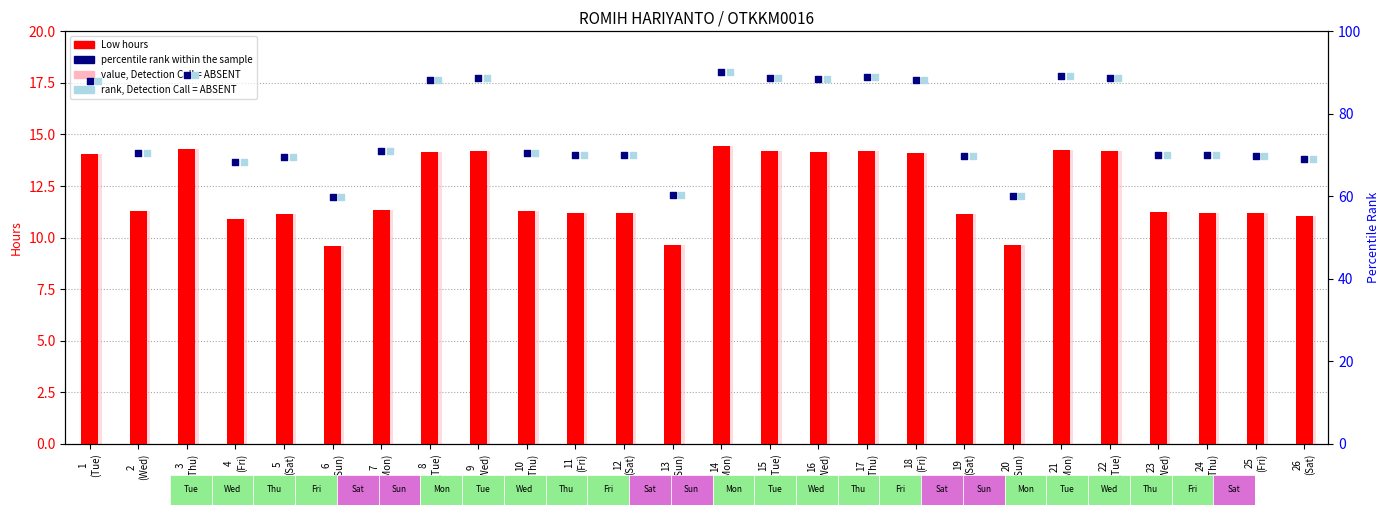

Which series reaches the maximum Y coordinate?

percentile rank within the sample